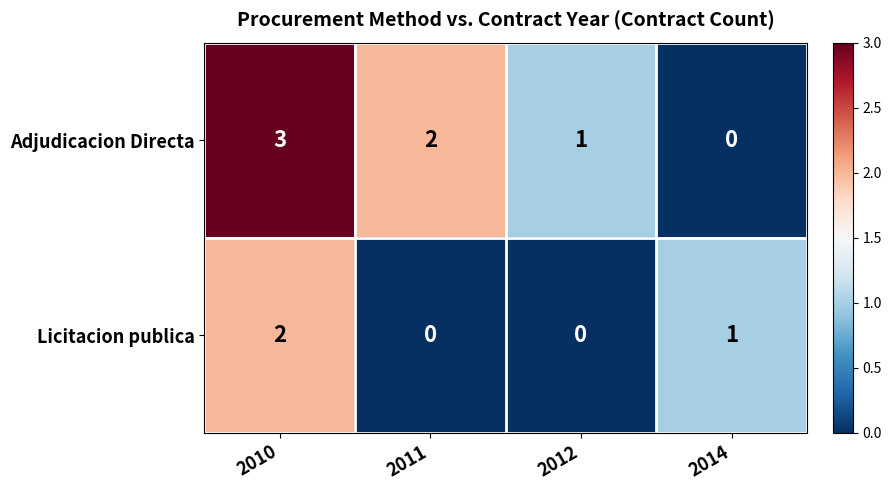

List the series in order of their overall mean, highest first.

Adjudicacion Directa, Licitacion publica